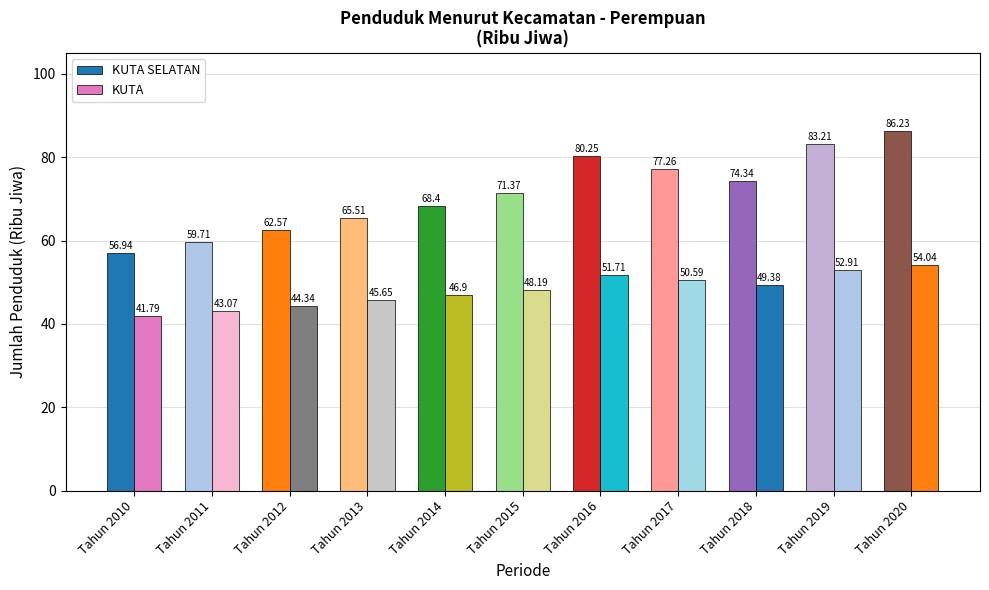

The value of KUTA at Tahun 2018 is 18.6. True or false?

False